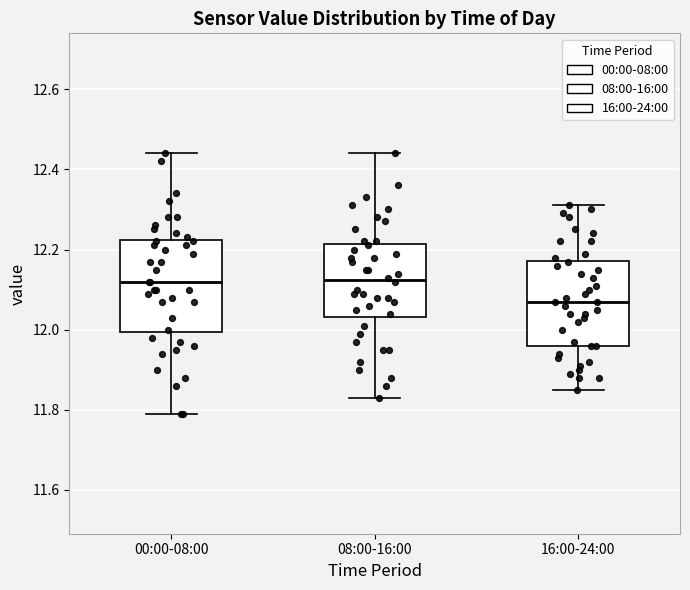

Reading left to right, transcribe this box plot: for each box, give where its median line is, the range the box spans, and where its two whiskers end, as read against the y-axis. The values are not printed on the chart, so give them approximately, as read against the axis.

00:00-08:00: median 12.12, box 12.00 to 12.22, whiskers 11.80 to 12.44
08:00-16:00: median 12.12, box 12.04 to 12.22, whiskers 11.84 to 12.44
16:00-24:00: median 12.08, box 11.96 to 12.18, whiskers 11.86 to 12.32